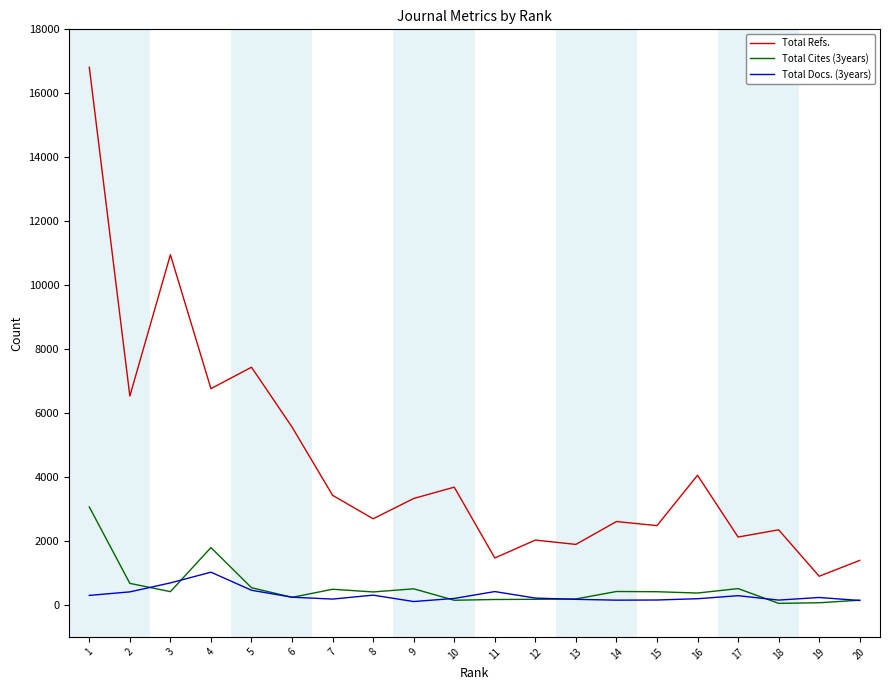

What is the greatest value displayed?

16814